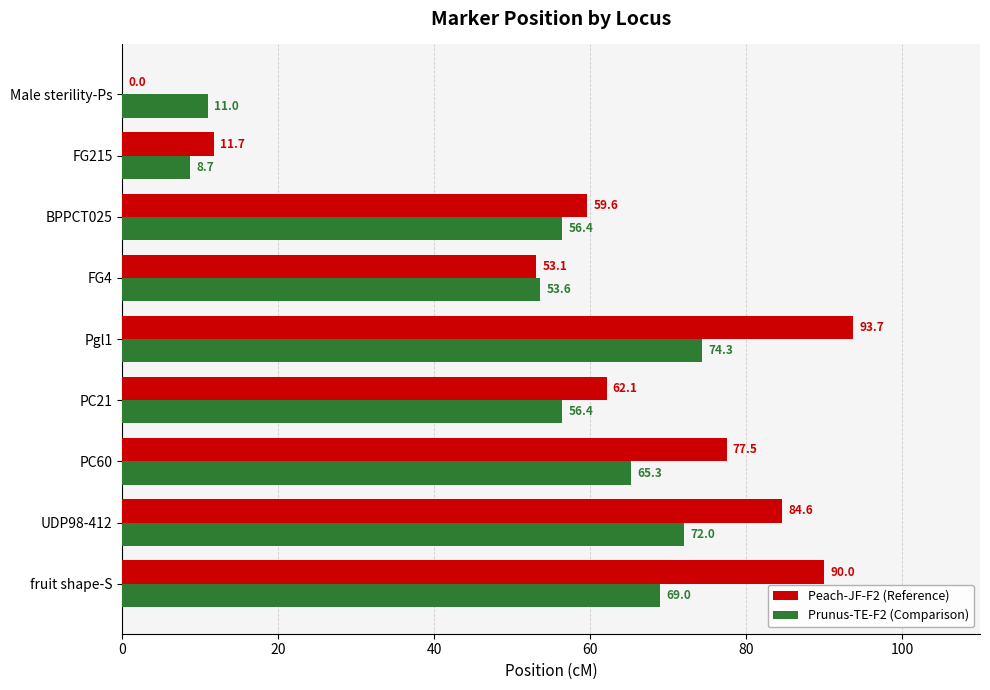

Between fruit shape-S and FG4, which series saw the biggest shift?

Peach-JF-F2 (Reference)